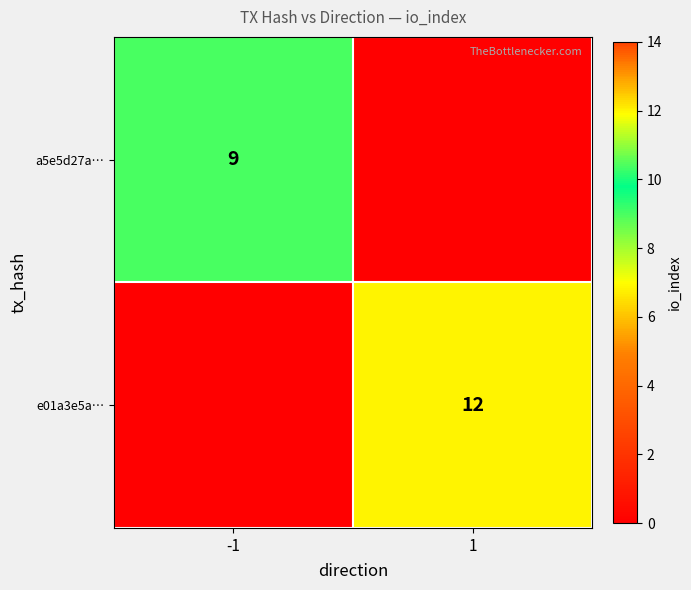

True or false: e01a3e5a… has a value of 6 at 1.

False